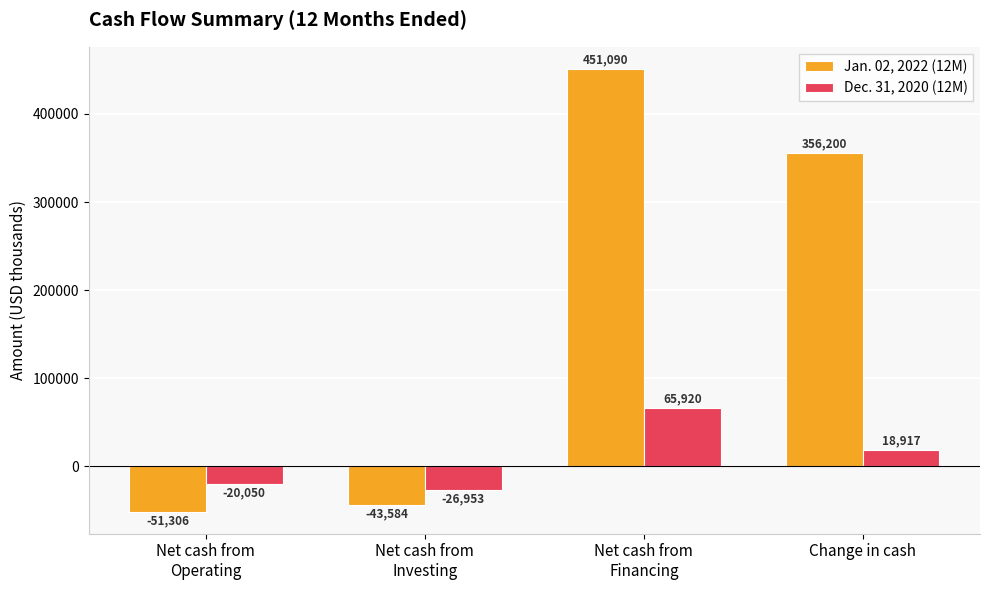

List the labels in order of Dec. 31, 2020 (12M) value, smallest first.

Net cash from
Investing, Net cash from
Operating, Change in cash, Net cash from
Financing